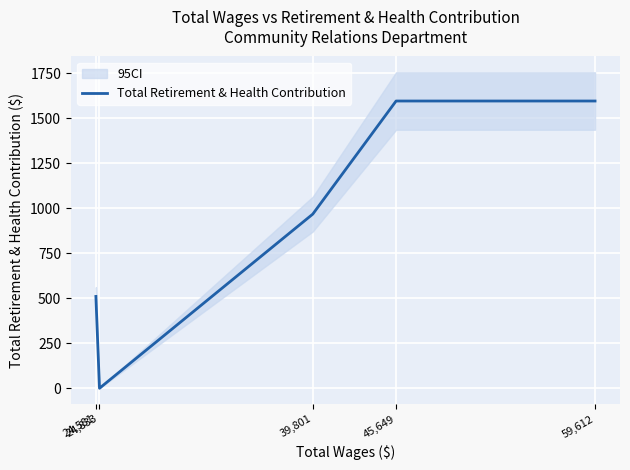

Does the chart display data point markers on the line(s)?

No